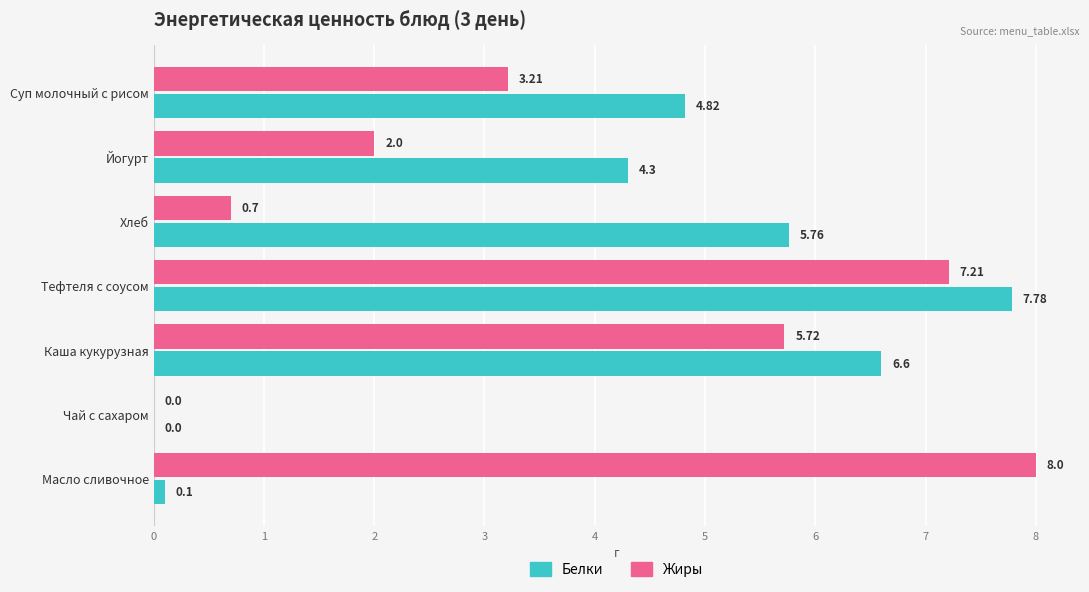

How many series are shown in this chart?

2